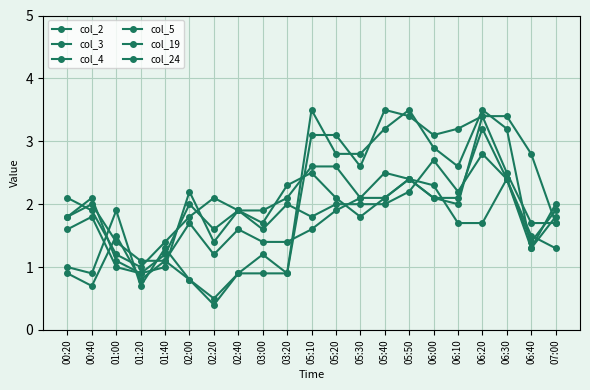

How many lines are shown in the chart?

6